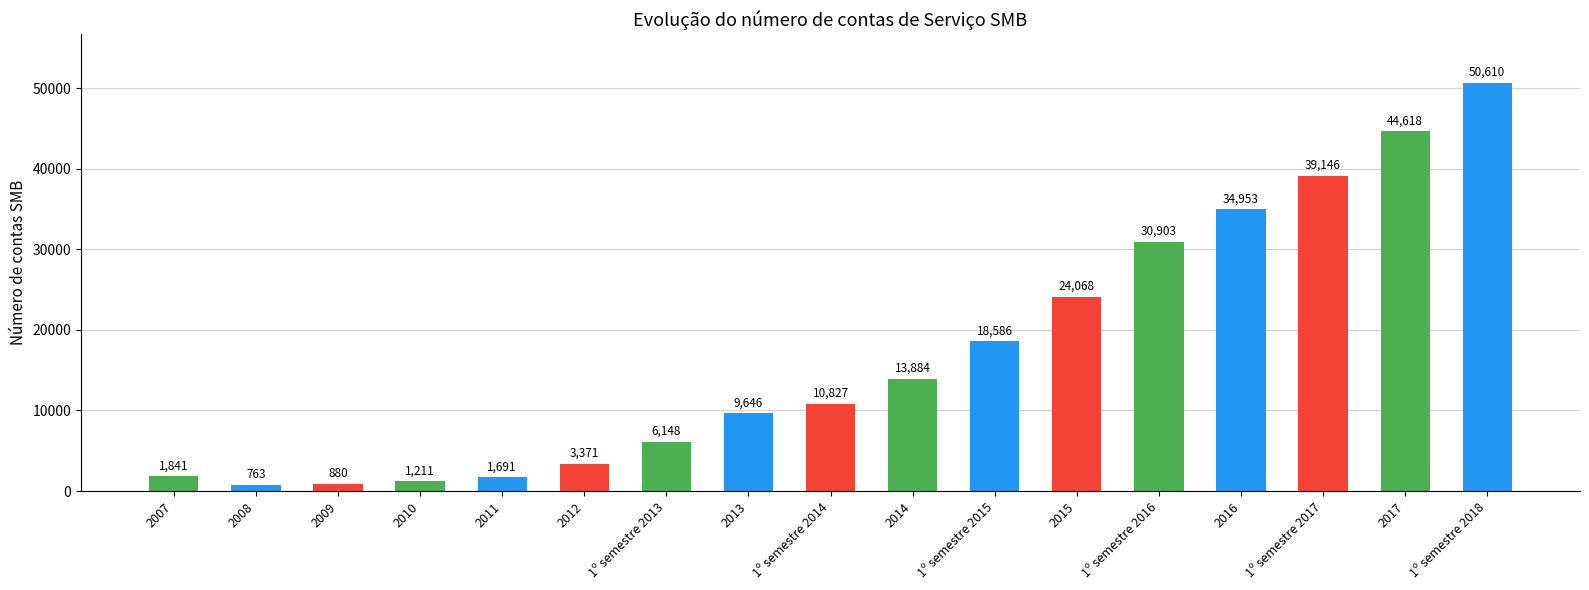

What is the label of the 8th bar from the right?

2014